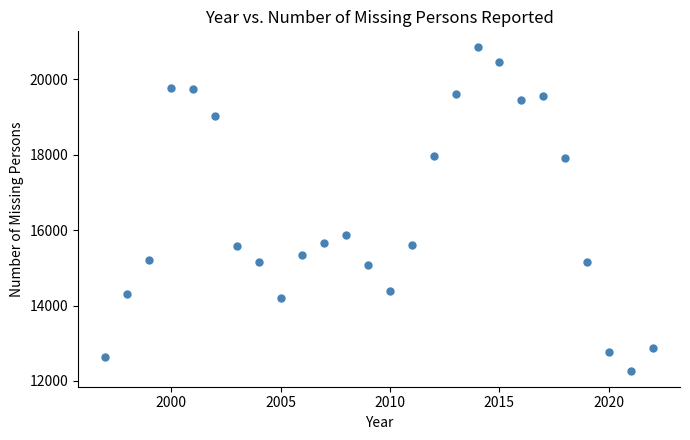

What is the range of X values (max minus min)?

25